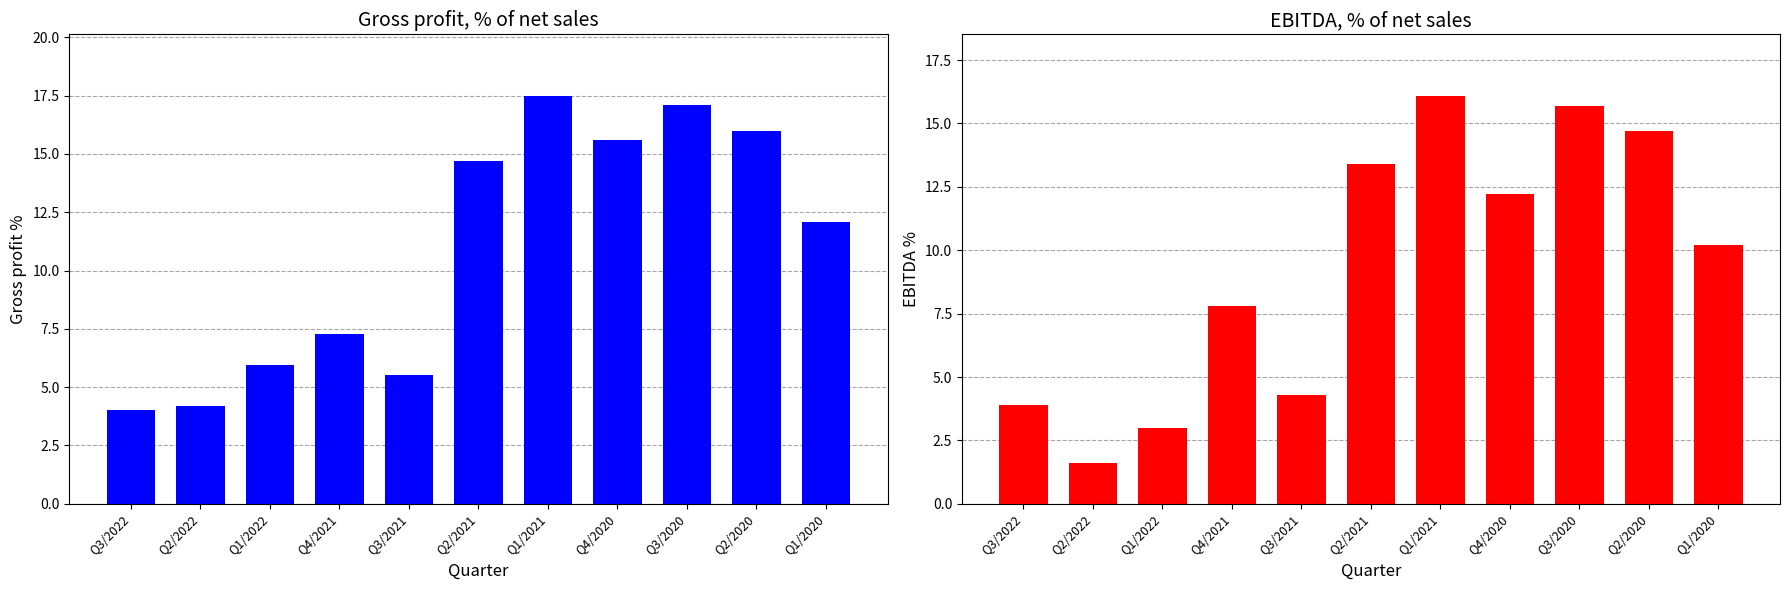

What position from the right is Q4/2020?

4